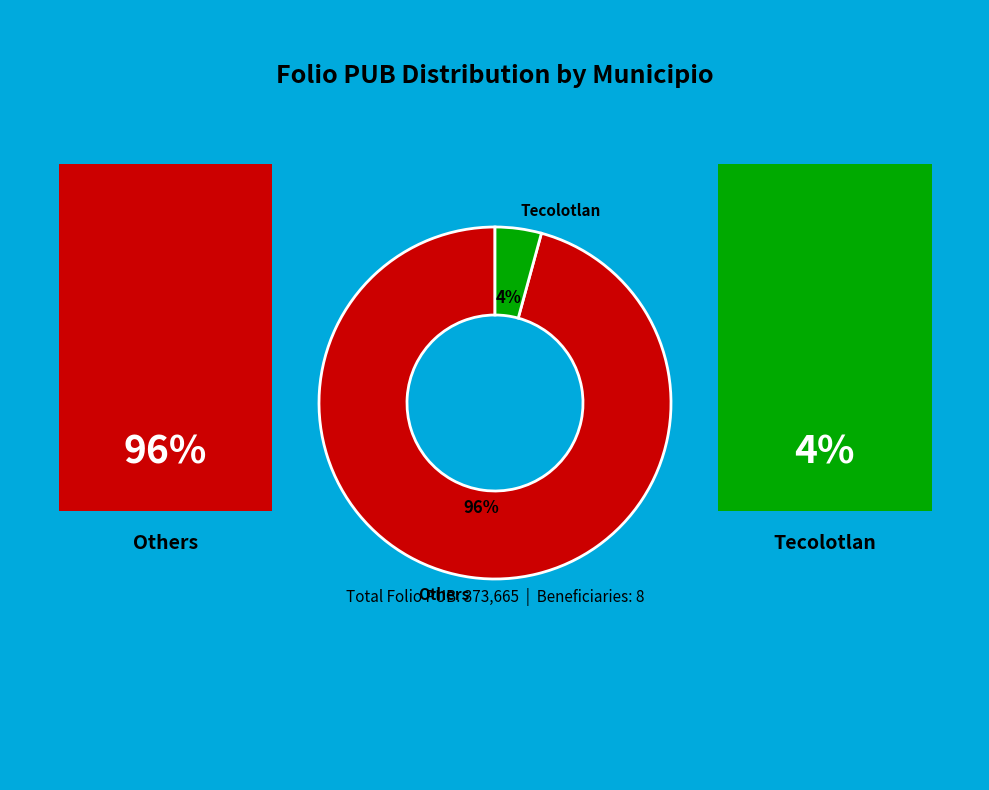

Between Tecolotlan and Others, which is larger?

Others